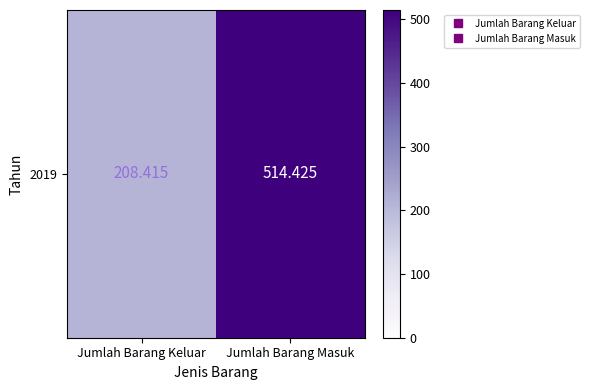

The value at Jumlah Barang Keluar is 208.4. True or false?

True